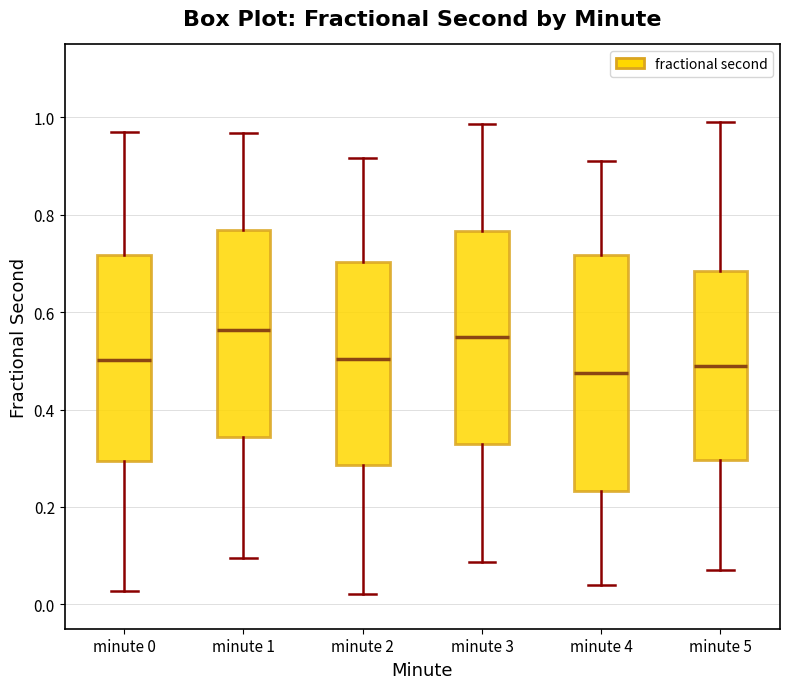

Reading left to right, read every box against the y-axis: the position of its median line, the range the box covers, and the ends of its whiskers. The values are not printed on the chart, so give them approximately, as read against the axis.

minute 0: median 0.50, box 0.30 to 0.72, whiskers 0.02 to 0.98
minute 1: median 0.56, box 0.34 to 0.76, whiskers 0.10 to 0.96
minute 2: median 0.50, box 0.28 to 0.70, whiskers 0.02 to 0.92
minute 3: median 0.54, box 0.32 to 0.76, whiskers 0.08 to 0.98
minute 4: median 0.48, box 0.24 to 0.72, whiskers 0.04 to 0.92
minute 5: median 0.50, box 0.30 to 0.68, whiskers 0.08 to 1.00